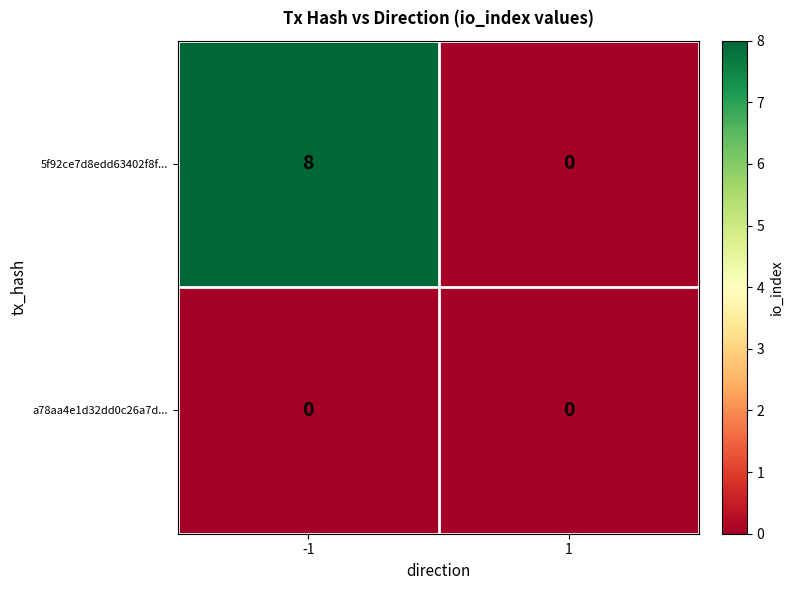

Between -1 and 1, which series saw the biggest shift?

5f92ce7d8edd63402f8f...